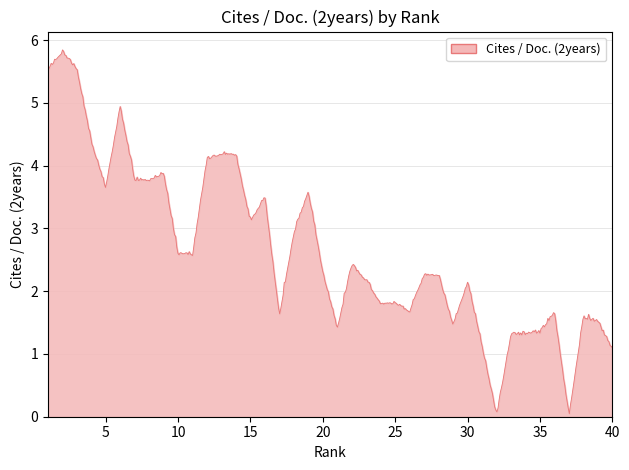

What is the difference between the maximum and minimum values?

5.8